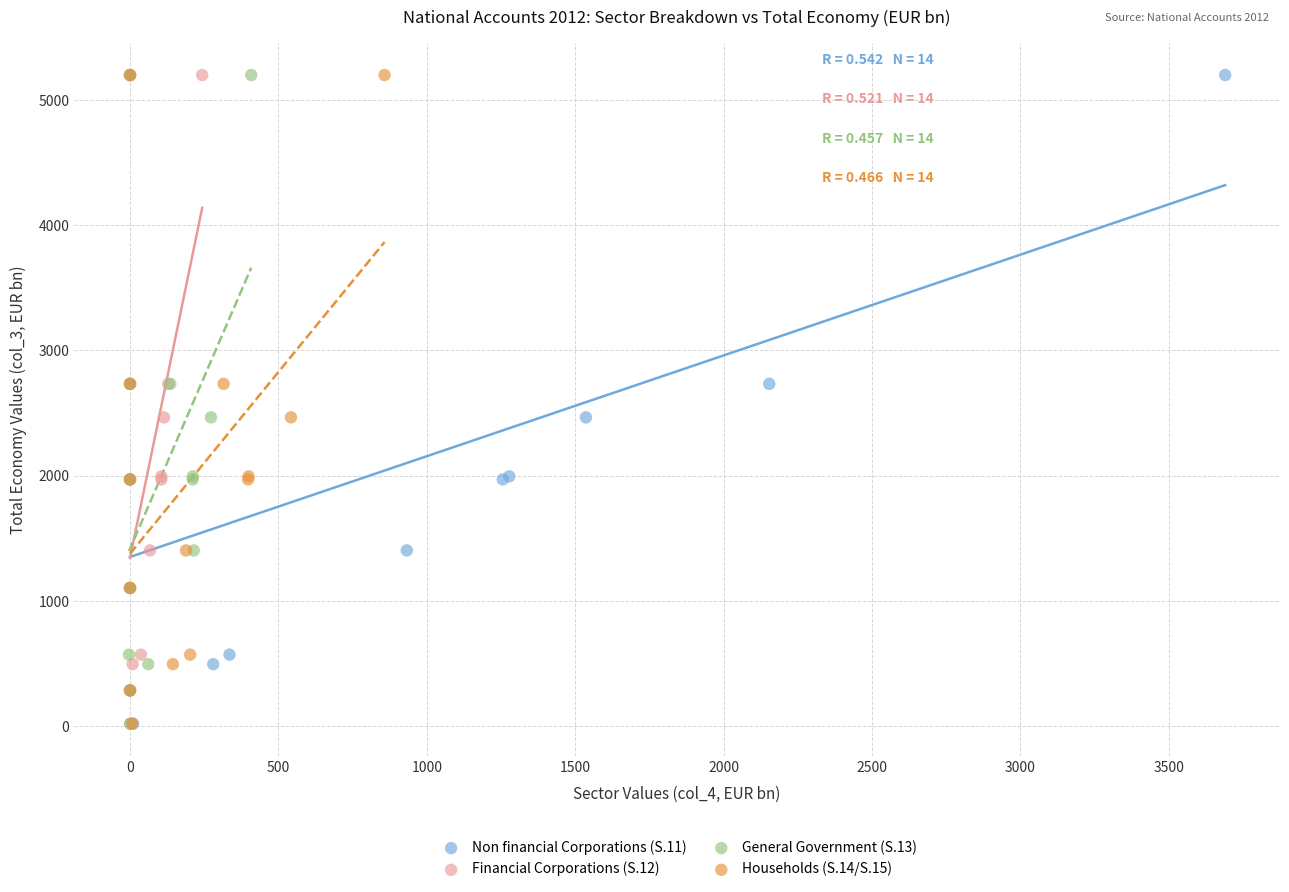

What are all the series names shown in the legend?

Non financial Corporations (S.11), Financial Corporations (S.12), General Government (S.13), Households (S.14/S.15)